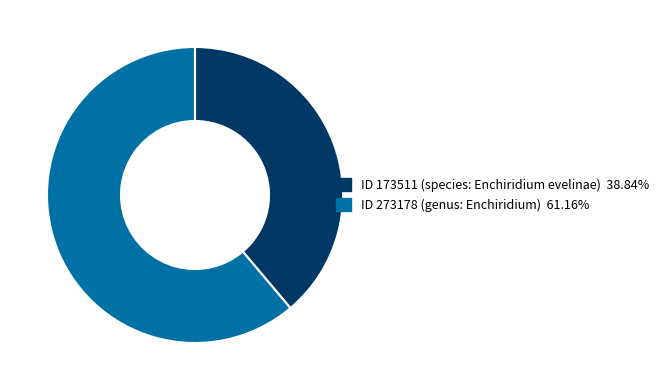

Is there any slice that represents more than half of the pie?

Yes